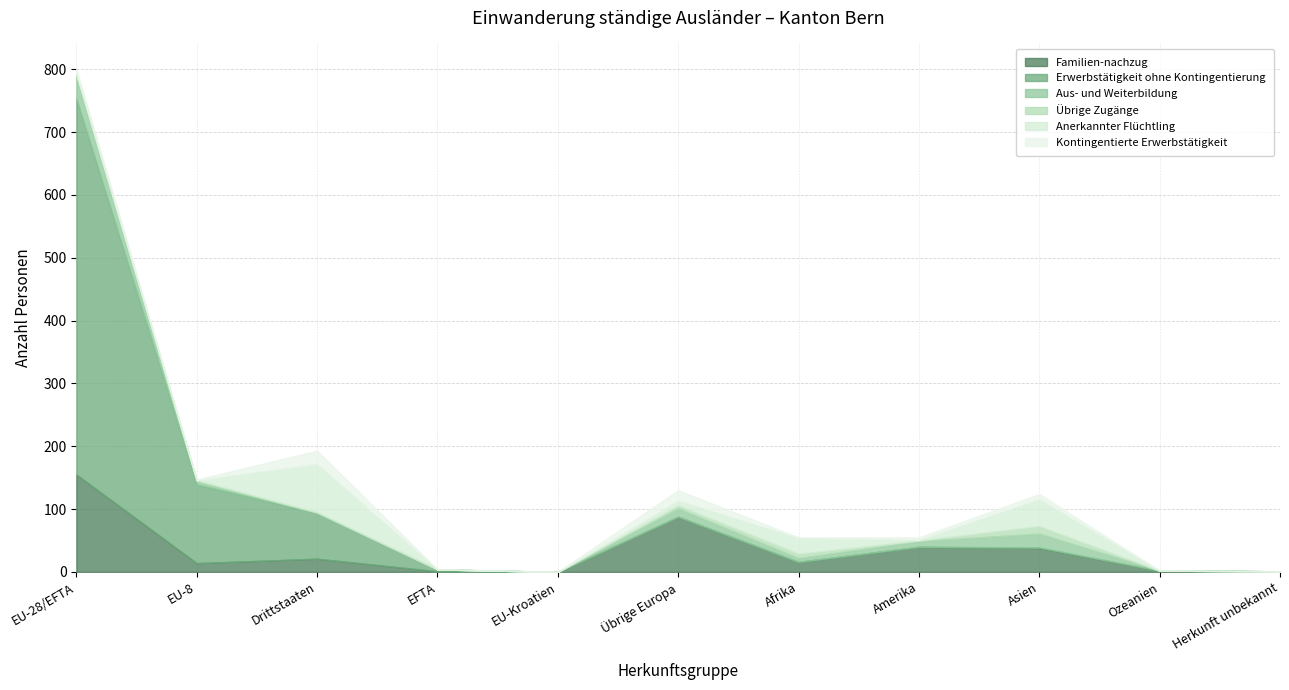

What position from the right is Drittstaaten?

9